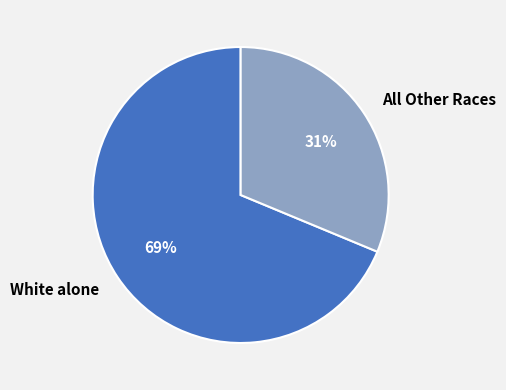

Which has a higher value, White alone or All Other Races?

White alone